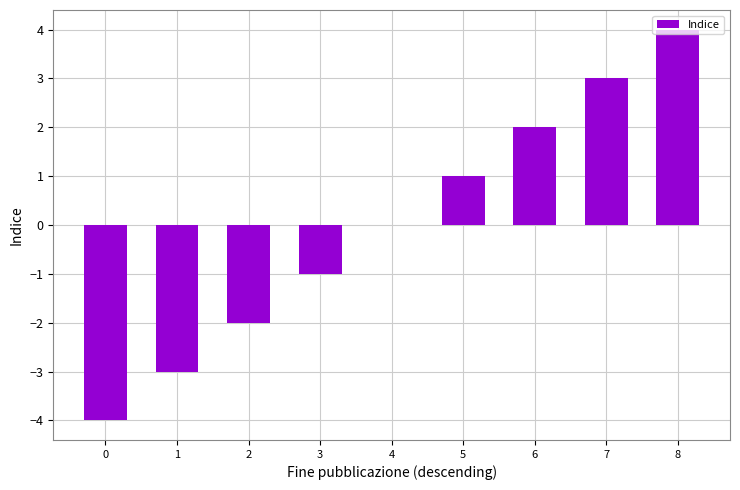

Count the number of categories in the chart.

9